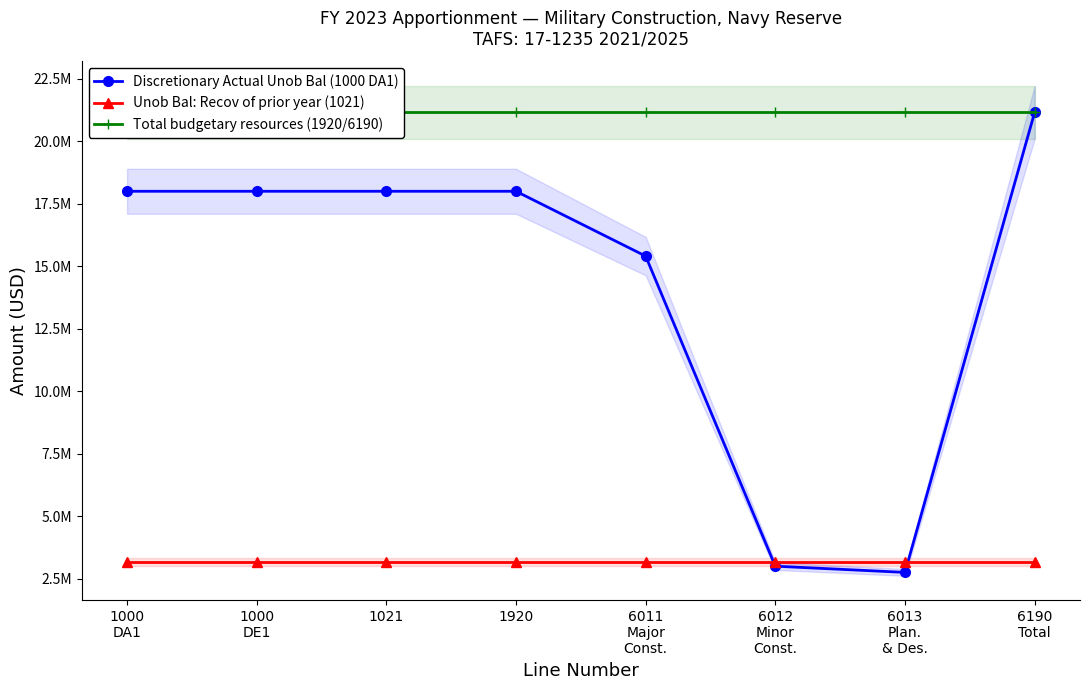

Rank the series by their maximum value, from highest to lowest.

Discretionary Actual Unob Bal (1000 DA1), Total budgetary resources (1920/6190), Unob Bal: Recov of prior year (1021)